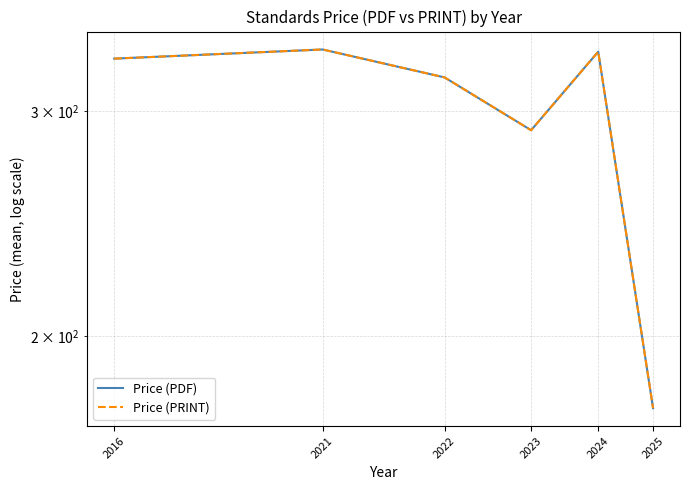

At which category is the sum across all series the highest?

2021